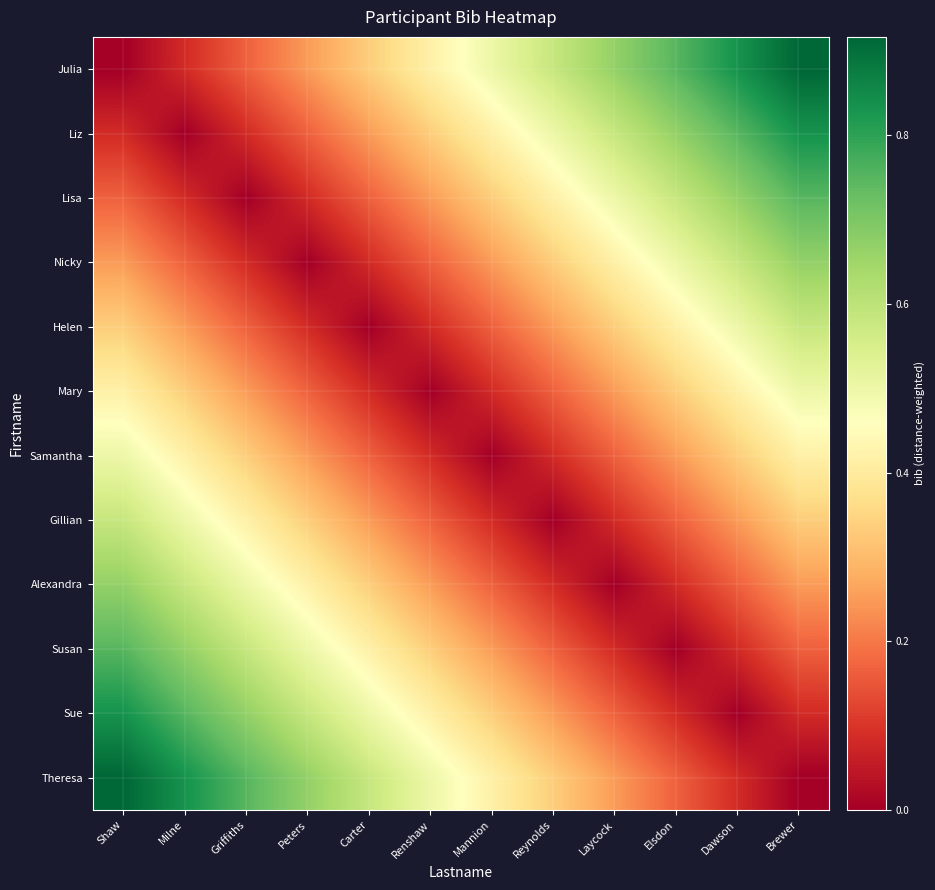

What is the spread (max minus min) of values at Renshaw?

0.5